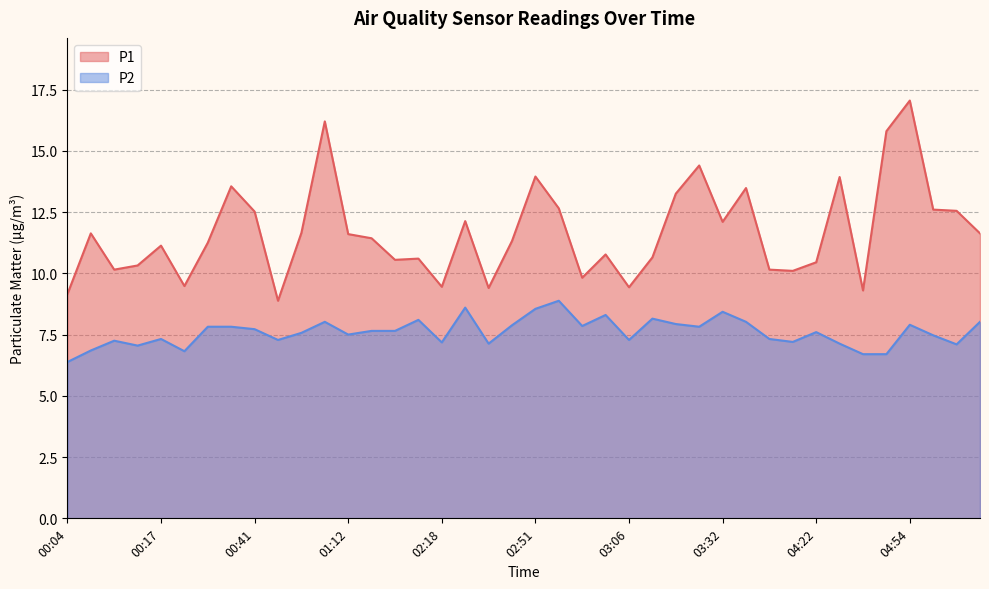

What is the label of the 4th point from the left?

00:15